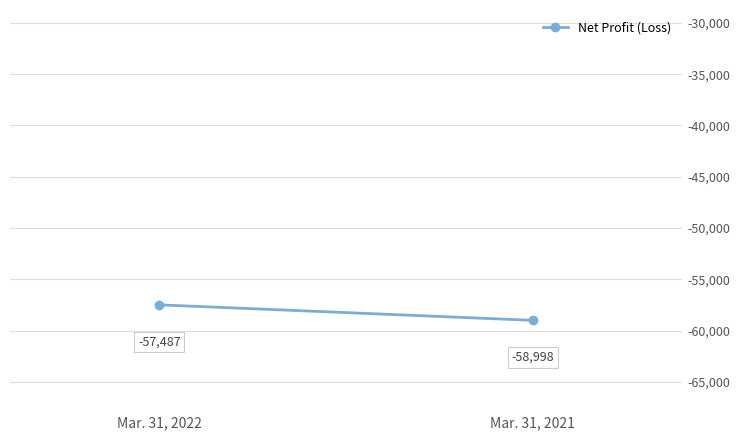

The chart shows a value of -14001 at Mar. 31, 2021. True or false?

False